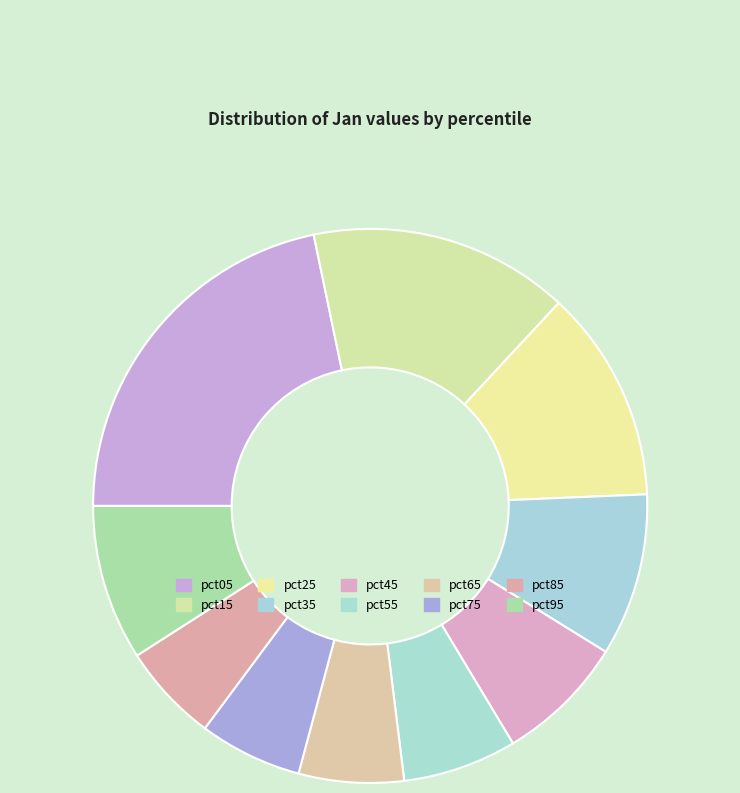

Count the number of slices in the pie.

10